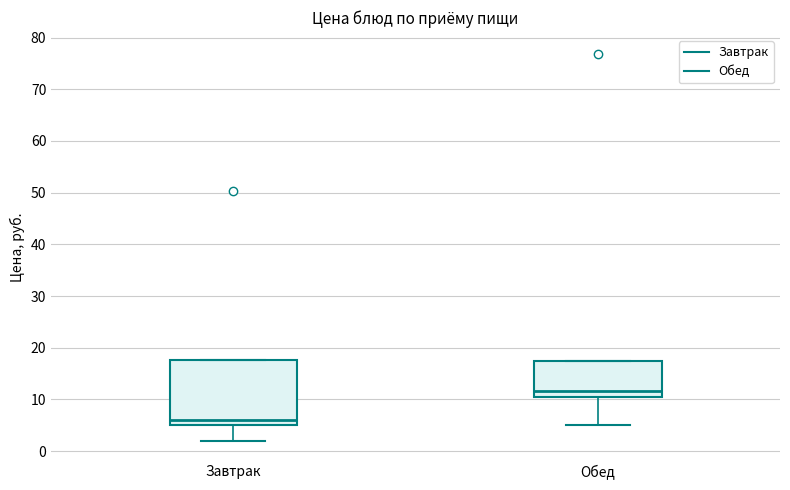

Which box has the highest median line?

Обед